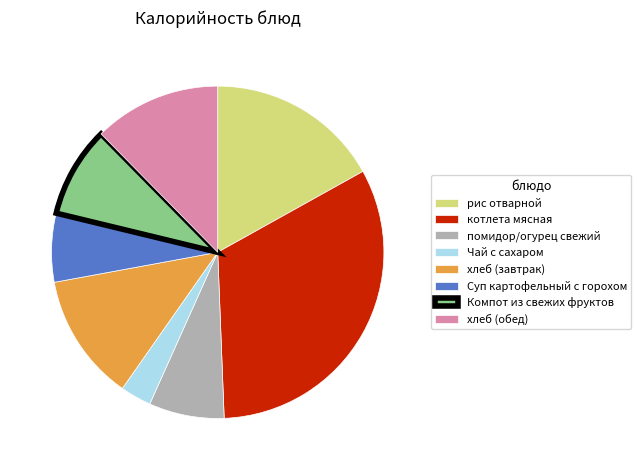

Is it true that Чай с сахаром is 3% of the pie?

True